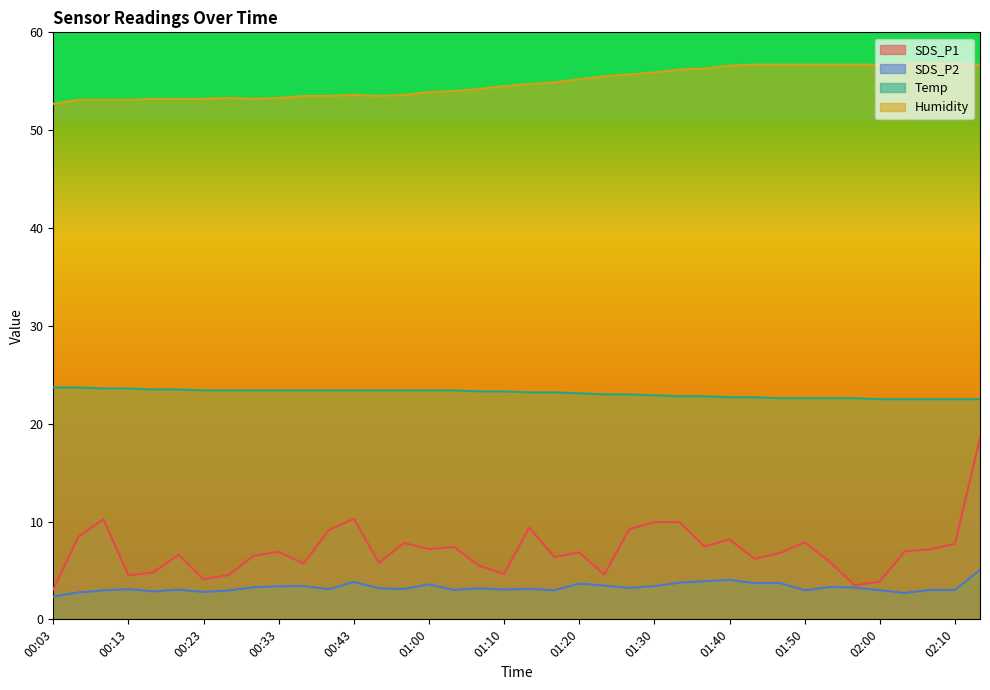

How many categories are shown in the chart?

38